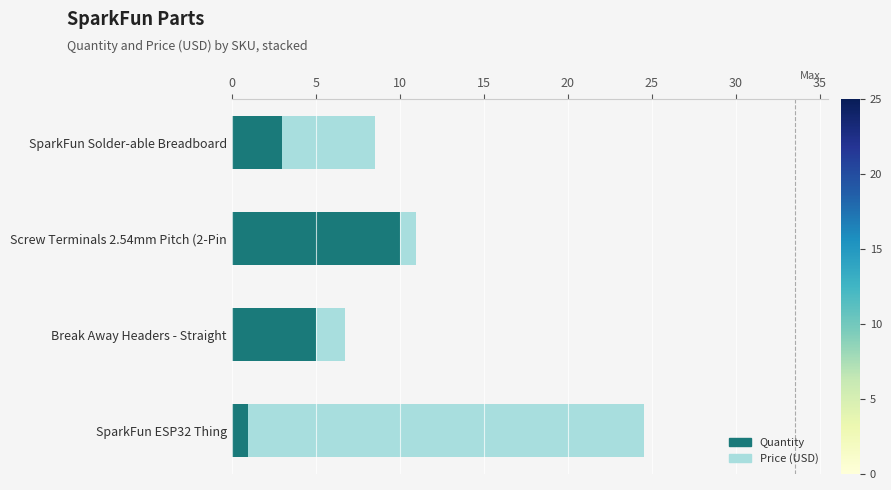

How many categories are shown in the chart?

4